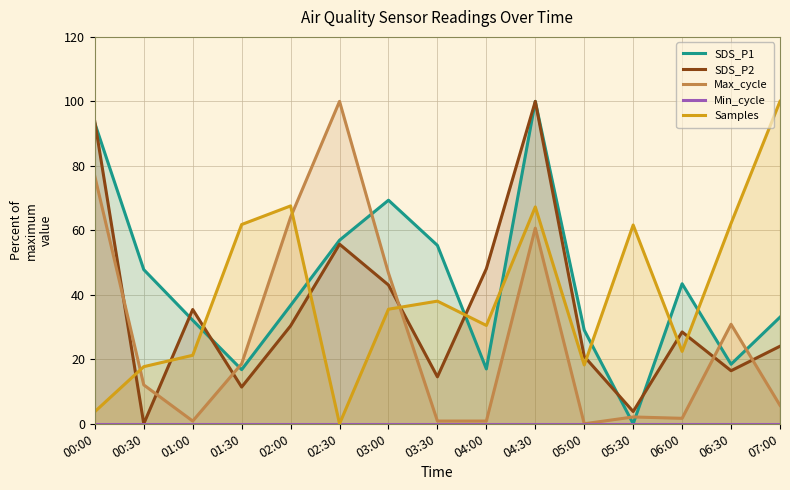

What is the maximum value for SDS_P2?

100.0